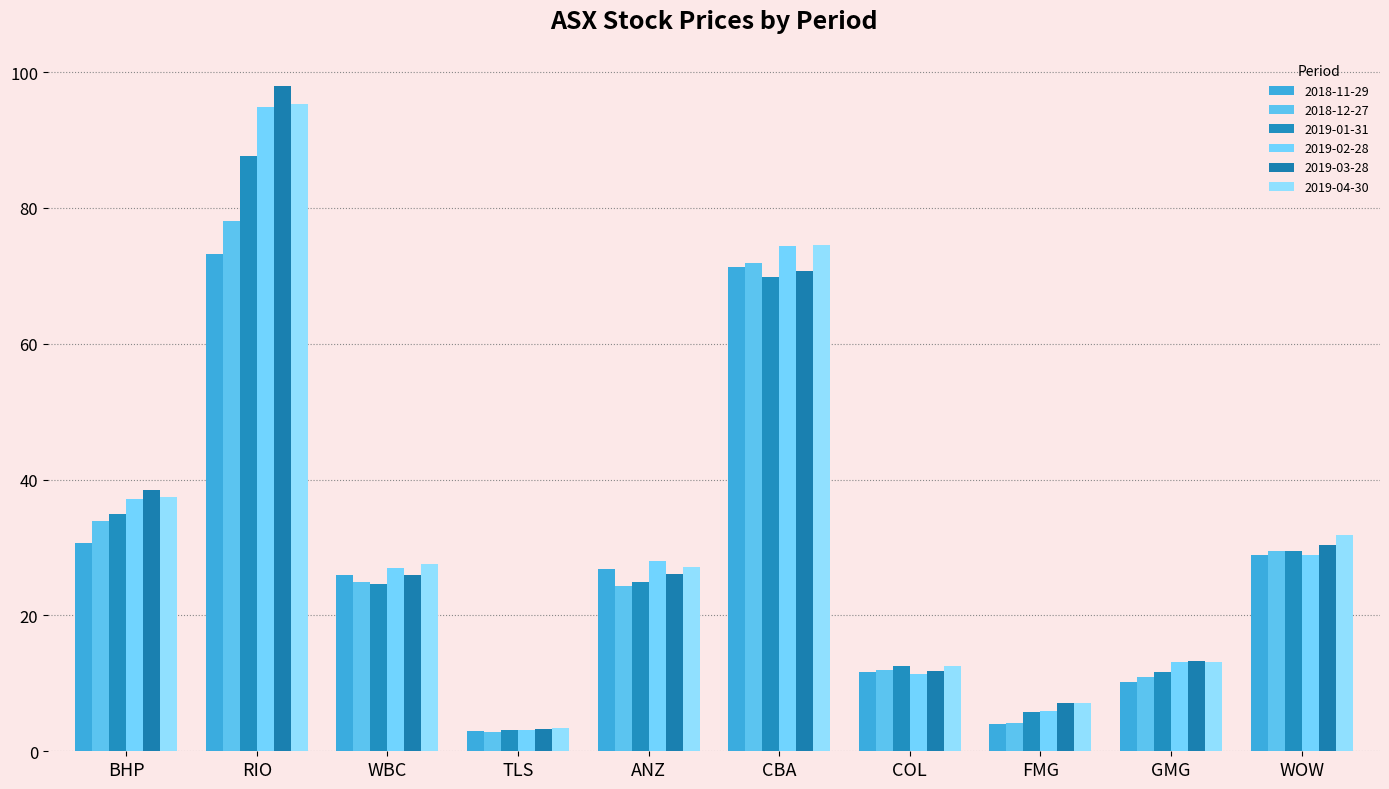

Is the value of 2019-03-28 at BHP greater than the value of 2018-11-29 at FMG?

Yes